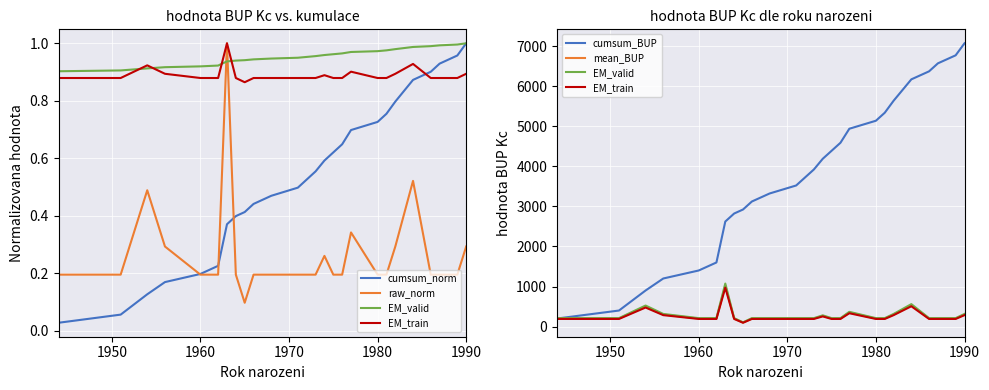

What is the value of the cumsum_norm point at the 24th from the left?

0.9